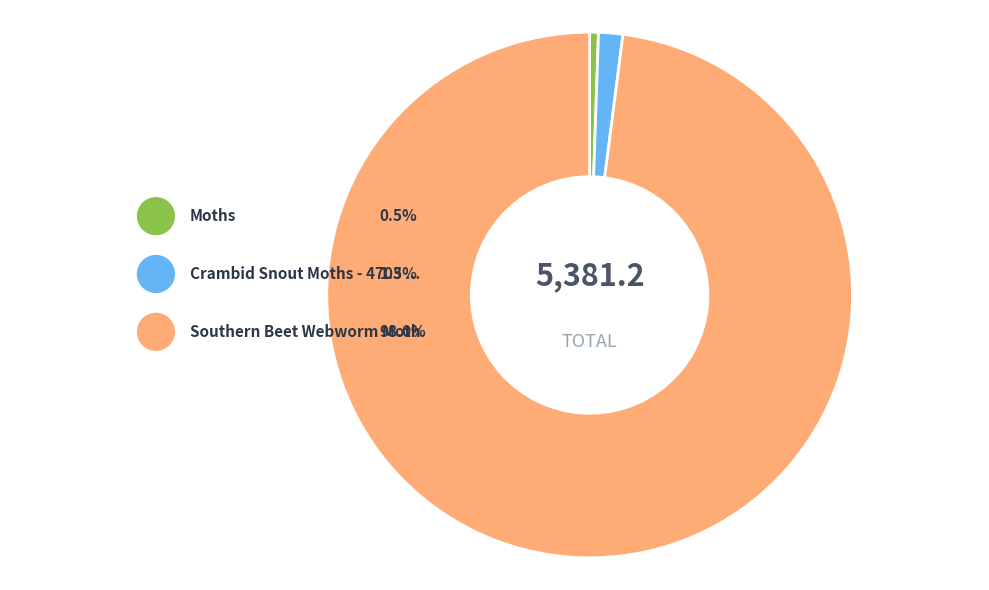

To the nearest percent, what is the average slice percentage?

33%